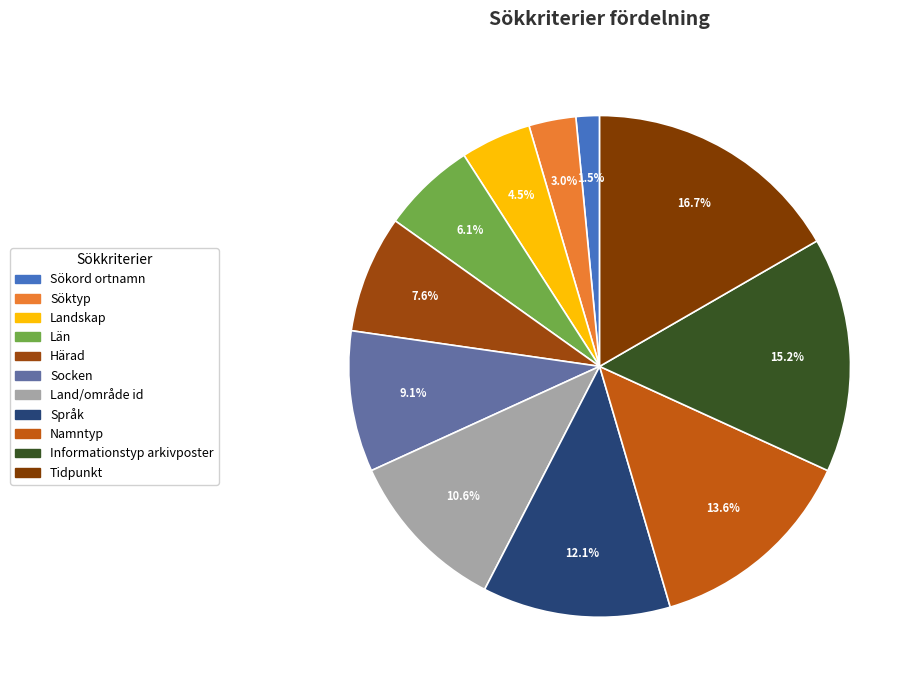

Which slice is the largest?

Tidpunkt